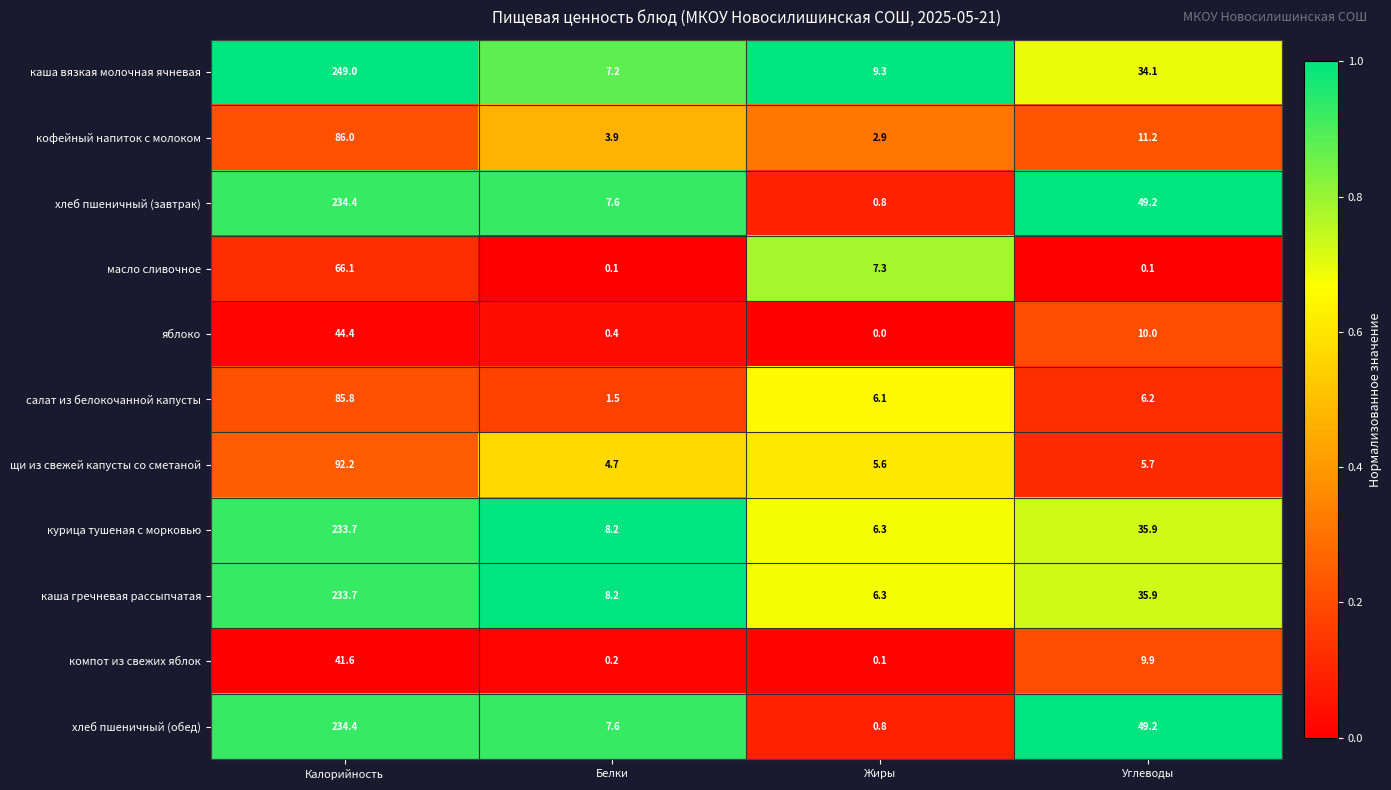

What is the maximum value shown in the chart?

249.0